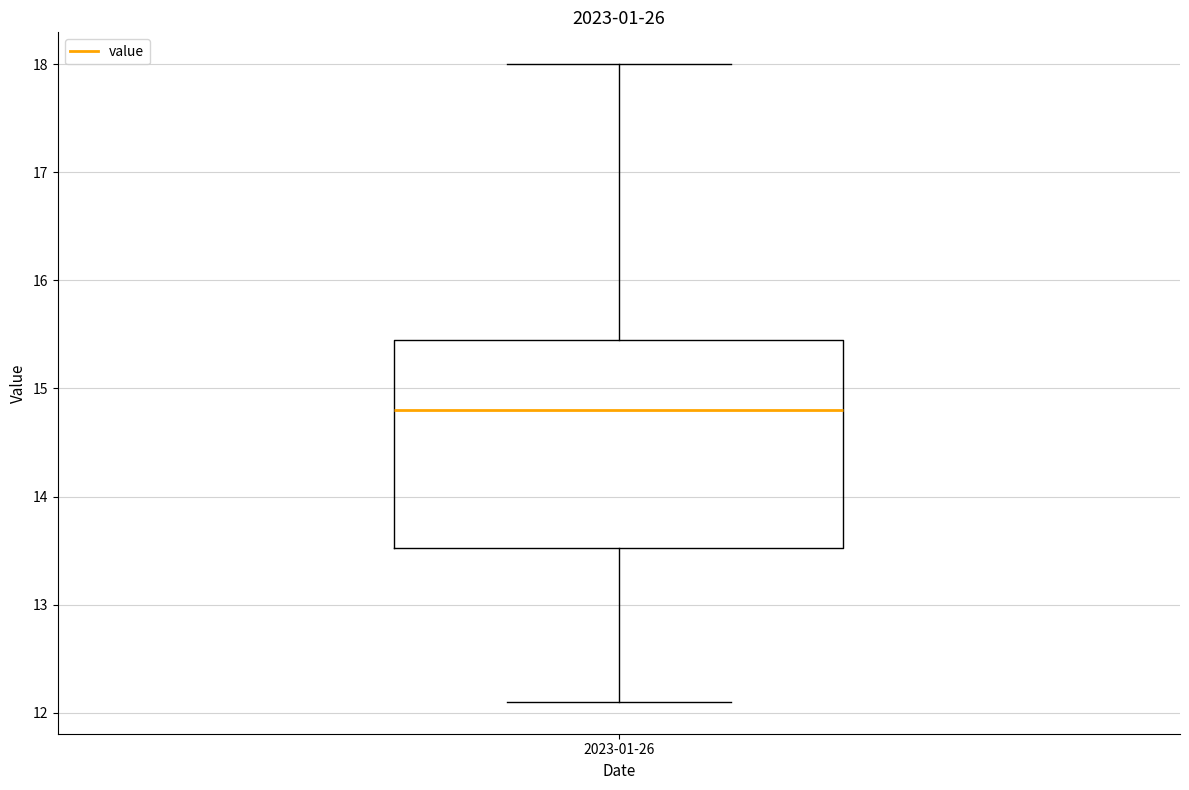

Read this box plot against the y-axis: the position of the median line, the range covered by the box, and the ends of both whiskers. The values are not printed on the chart, so give them approximately, as read against the axis.

median 14.8, box 13.5 to 15.5, whiskers 12.1 to 18.0